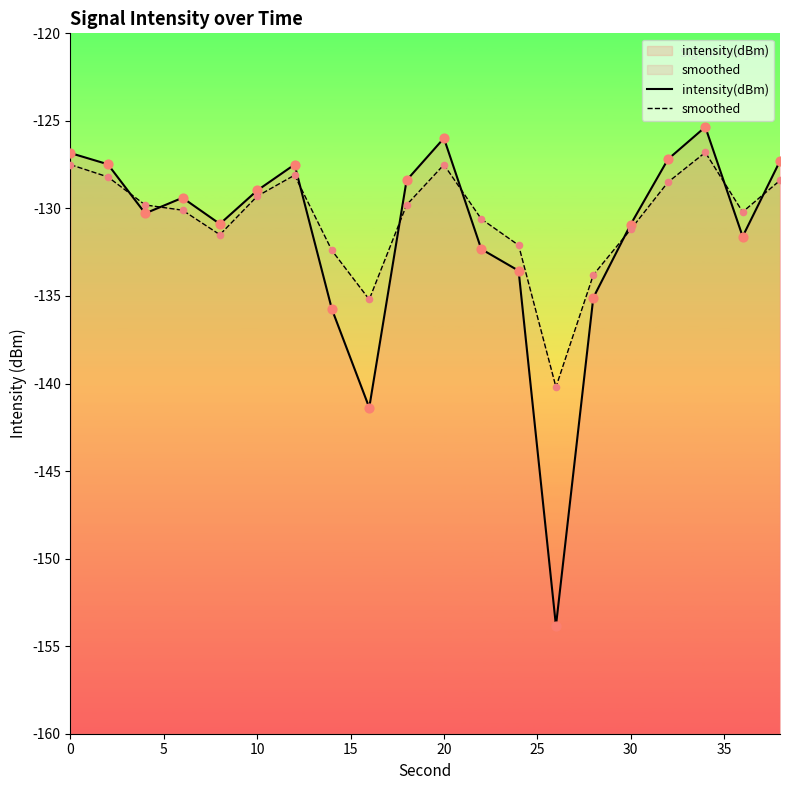

At how many categories does at least one series exceed -145?

20